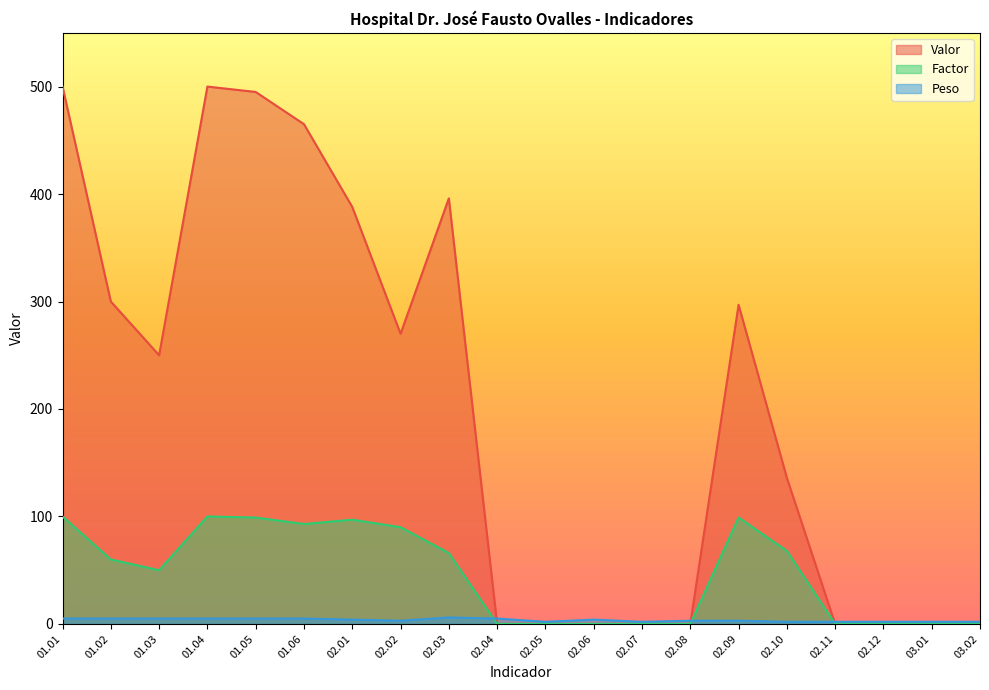

What value does the Peso series have at 02.08?

3